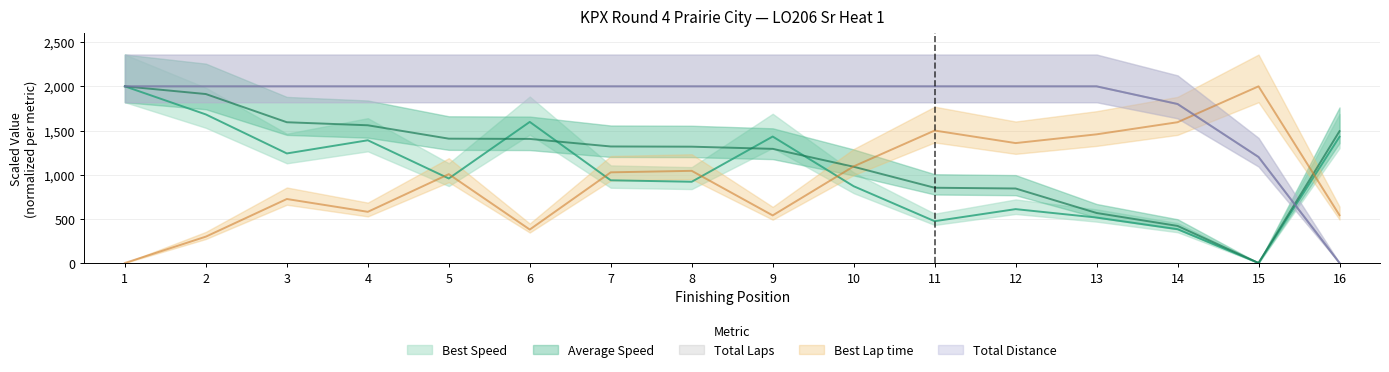

What is the sum of all Average Speed values?

19068.9